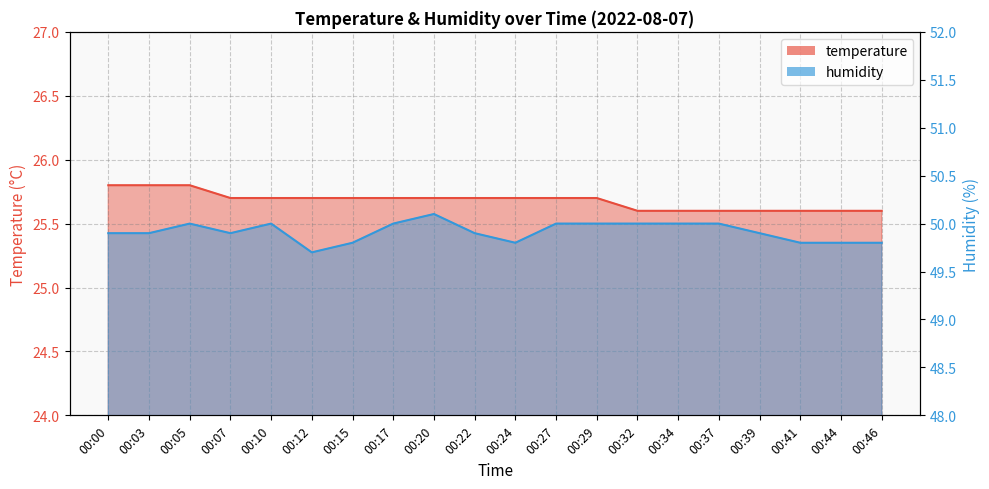

Reading left to right, what are all the values shown in this chart?

temperature: 00:00=25.8	00:03=25.8	00:05=25.8	00:07=25.7	00:10=25.7	00:12=25.7	00:15=25.7	00:17=25.7	00:20=25.7	00:22=25.7	00:24=25.7	00:27=25.7	00:29=25.7	00:32=25.6	00:34=25.6	00:37=25.6	00:39=25.6	00:41=25.6	00:44=25.6	00:46=25.6
humidity: 00:00=49.9	00:03=49.9	00:05=50.0	00:07=49.9	00:10=50.0	00:12=49.7	00:15=49.8	00:17=50.0	00:20=50.1	00:22=49.9	00:24=49.8	00:27=50.0	00:29=50.0	00:32=50.0	00:34=50.0	00:37=50.0	00:39=49.9	00:41=49.8	00:44=49.8	00:46=49.8